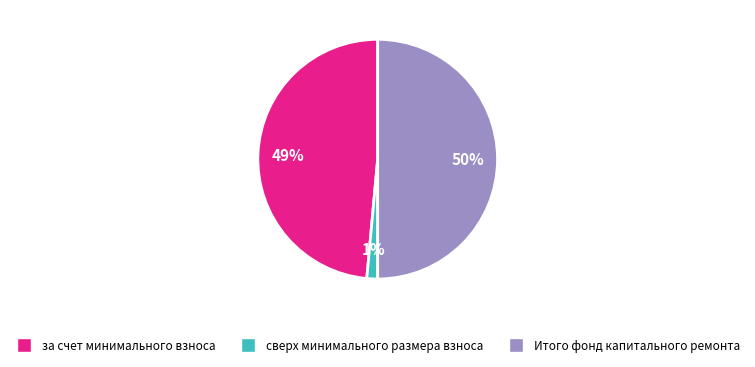

The за счет минимального взноса slice represents 35% of the pie. True or false?

False